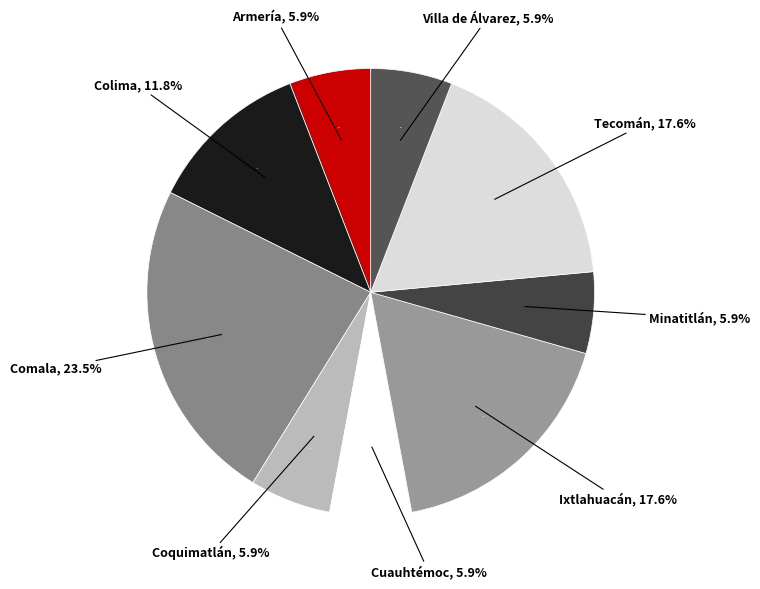

To the nearest percent, what portion does Cuauhtémoc represent?

6%